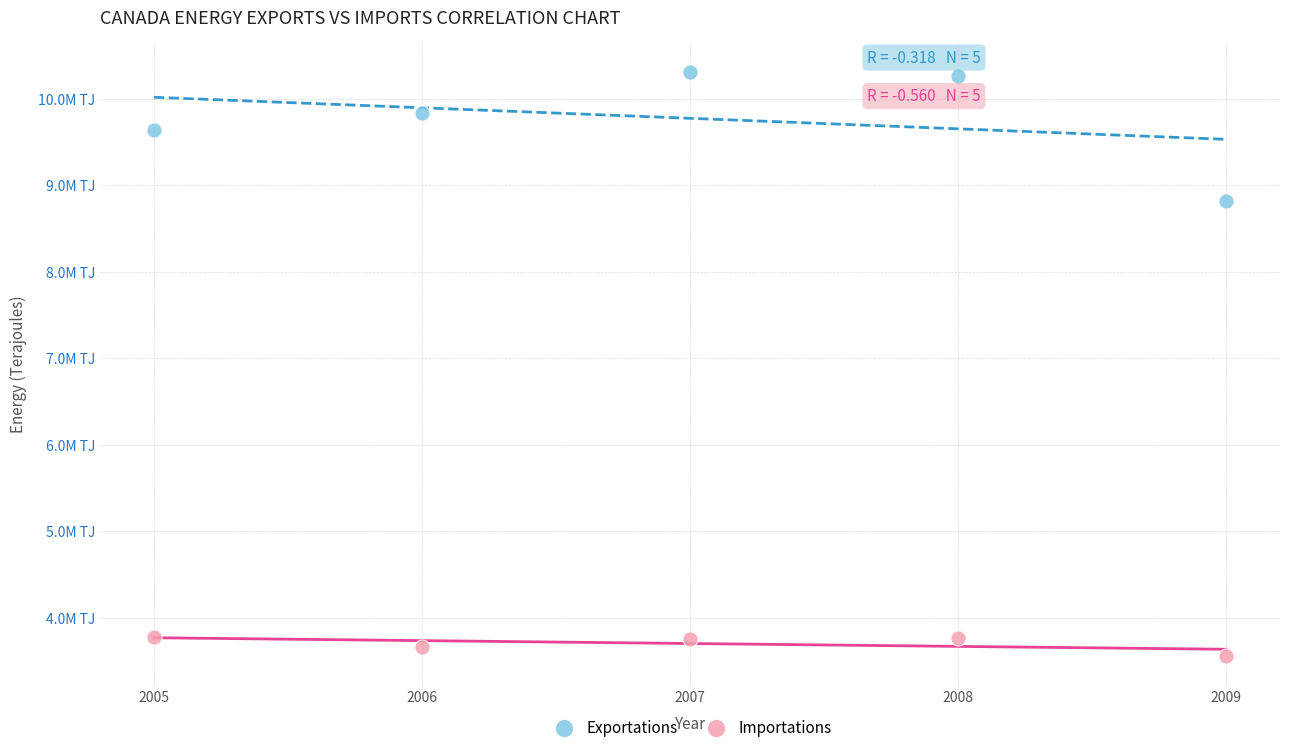

What are all the series names shown in the legend?

Exportations, Importations